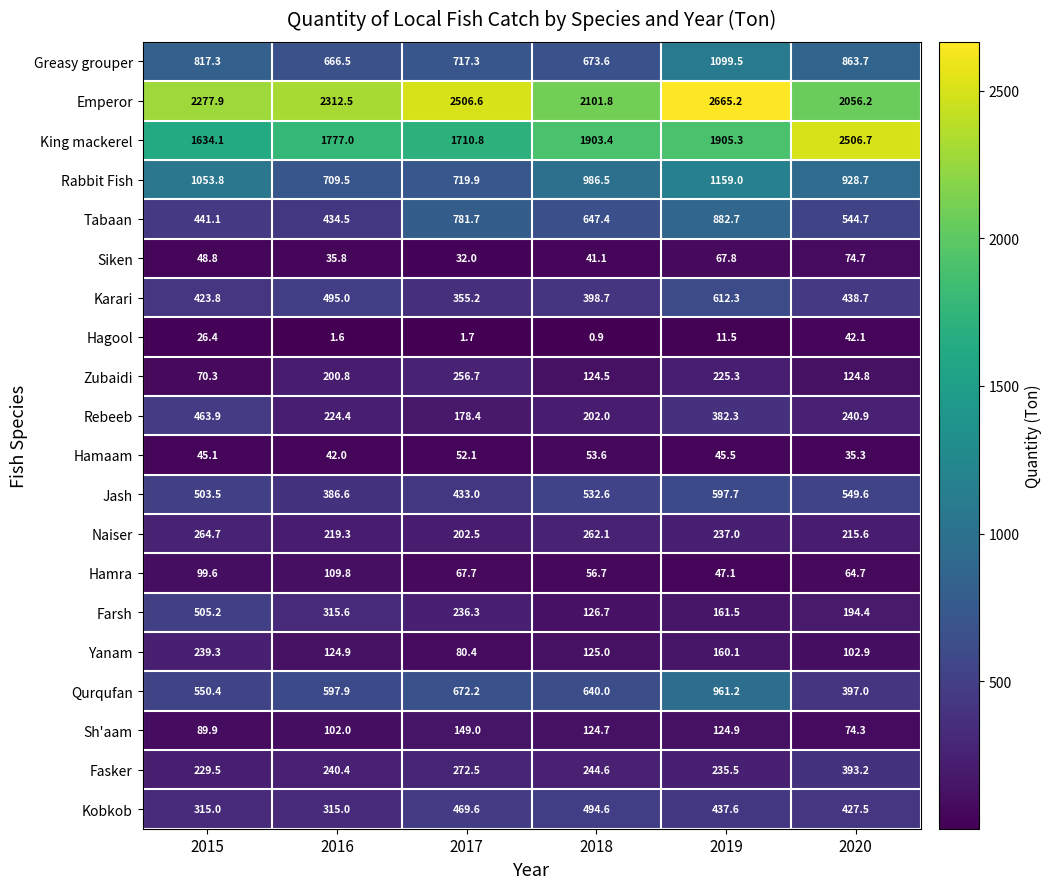

What is the approximate value of Farsh at 2018?

126.7